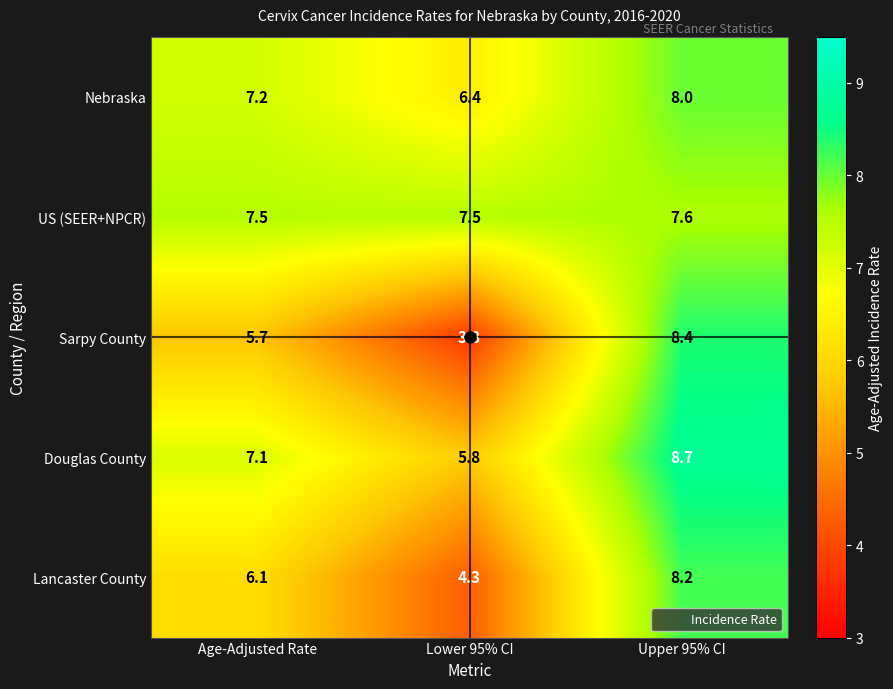

What is the spread (max minus min) of values at Upper 95% CI?

1.1